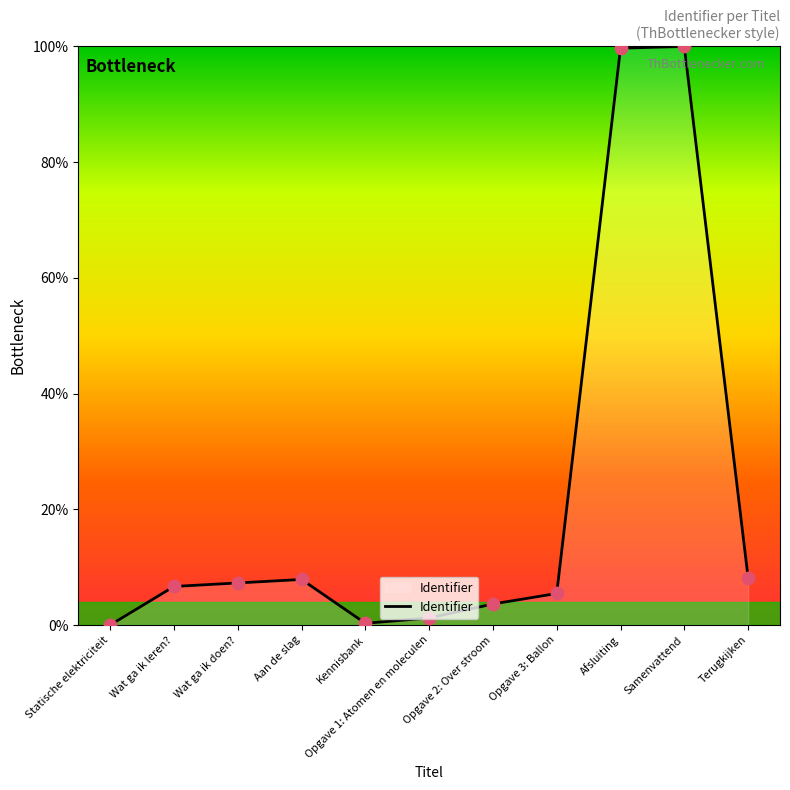

Approximately how many times larger is the value at Wat ga ik doen? compared to Afsluiting?

0.1